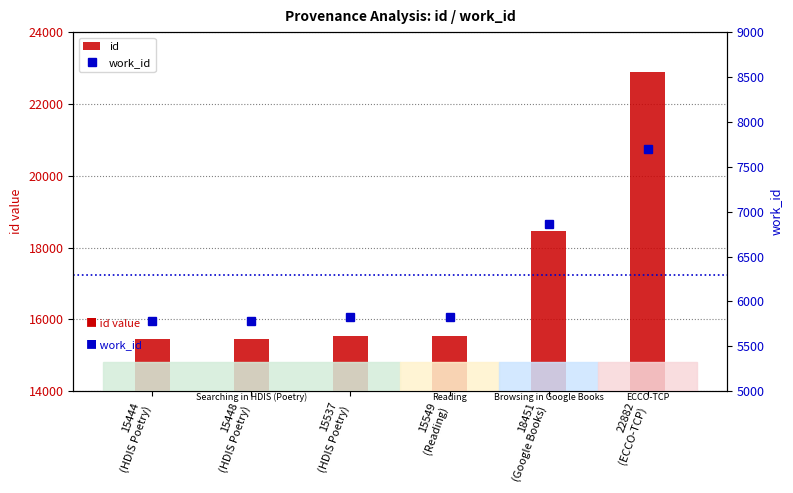

What are all the series names shown in the legend?

id, work_id